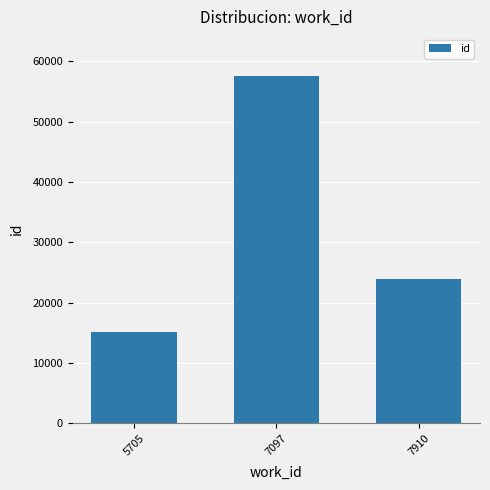

What is the difference between the maximum and minimum values?

42345